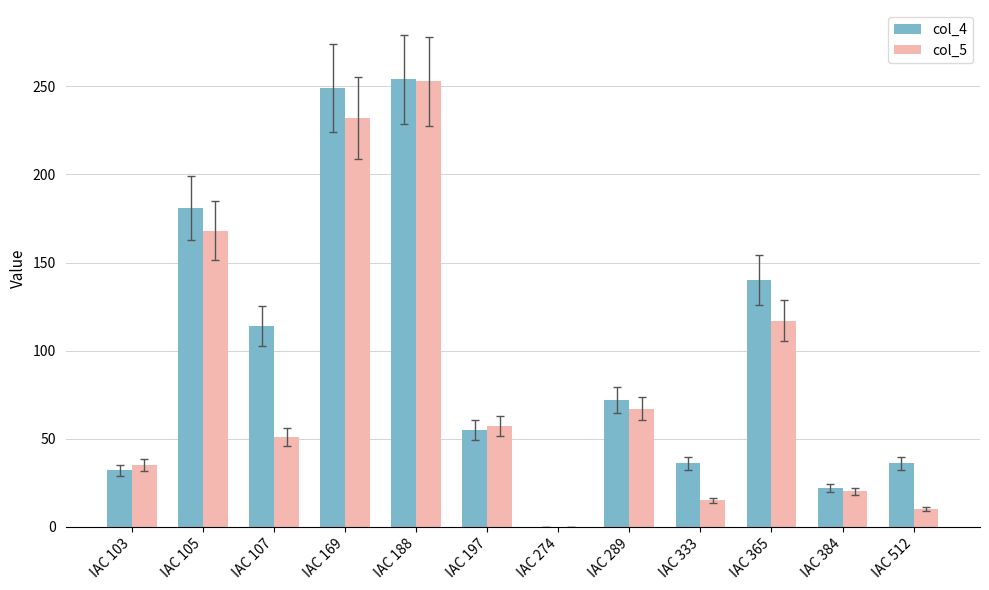

The value of col_4 at IAC 384 is 22. True or false?

True